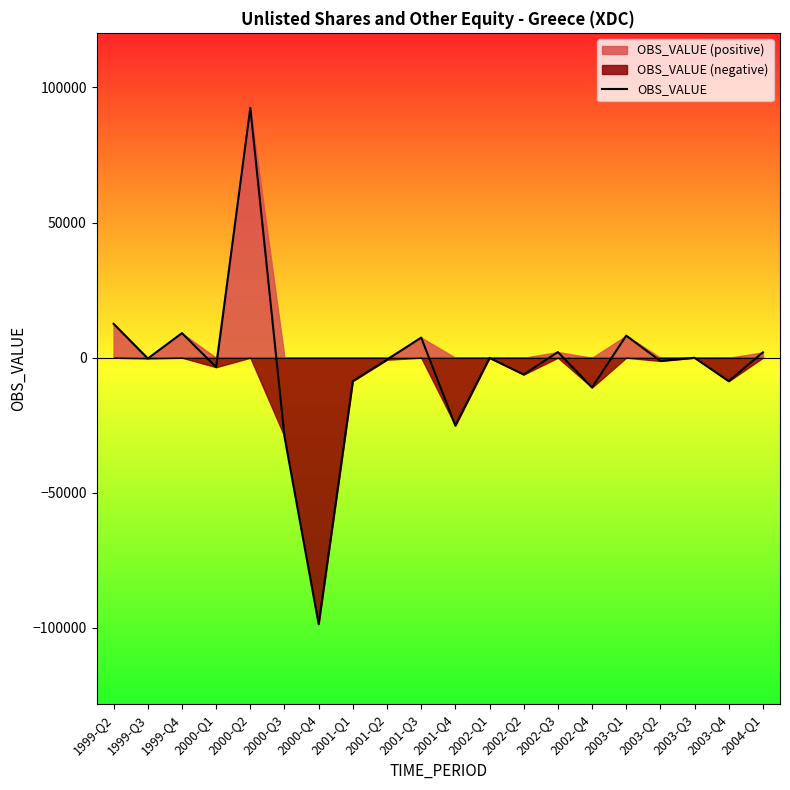

Where does the data first go above -305?

1999-Q2